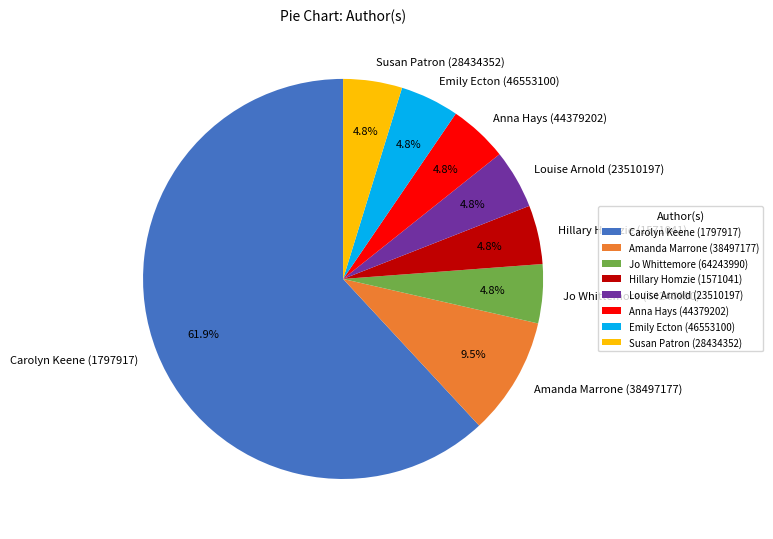

What is the ratio of the value at Anna Hays (44379202) to the value at Susan Patron (28434352)?

1.0